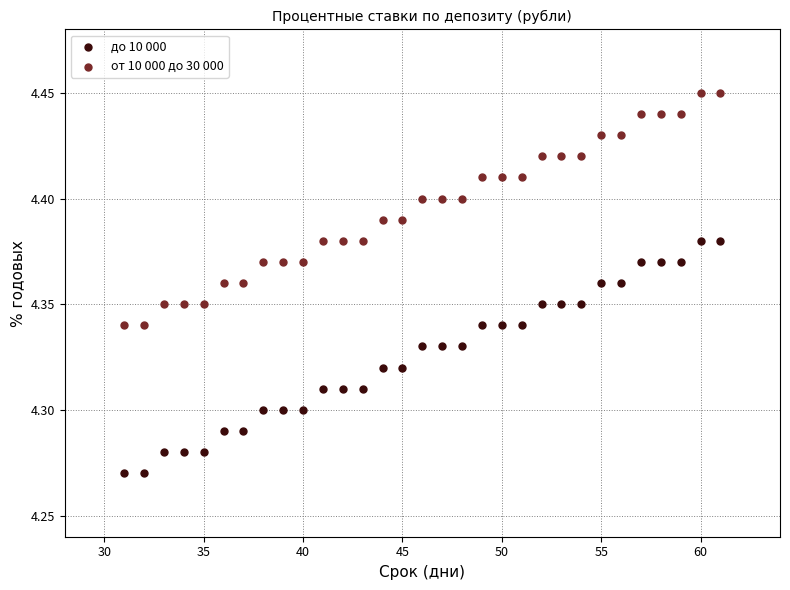

Which series contains the highest Y value?

от 10 000 до 30 000